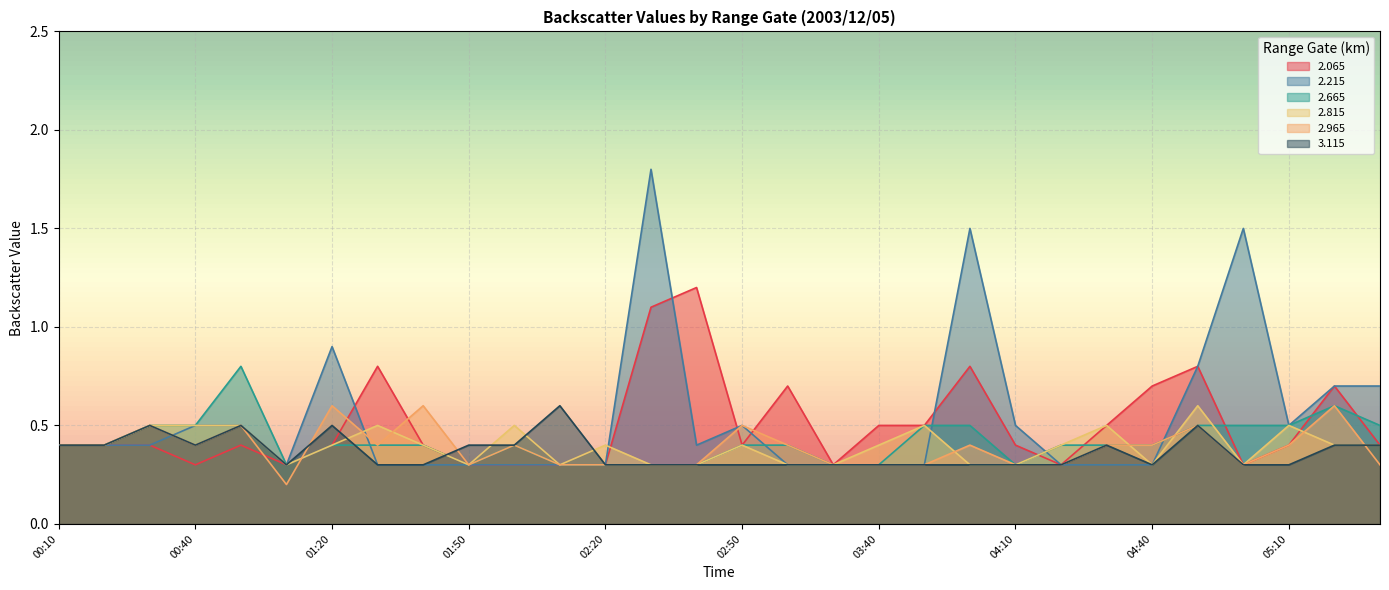

How many lines are shown in the chart?

6